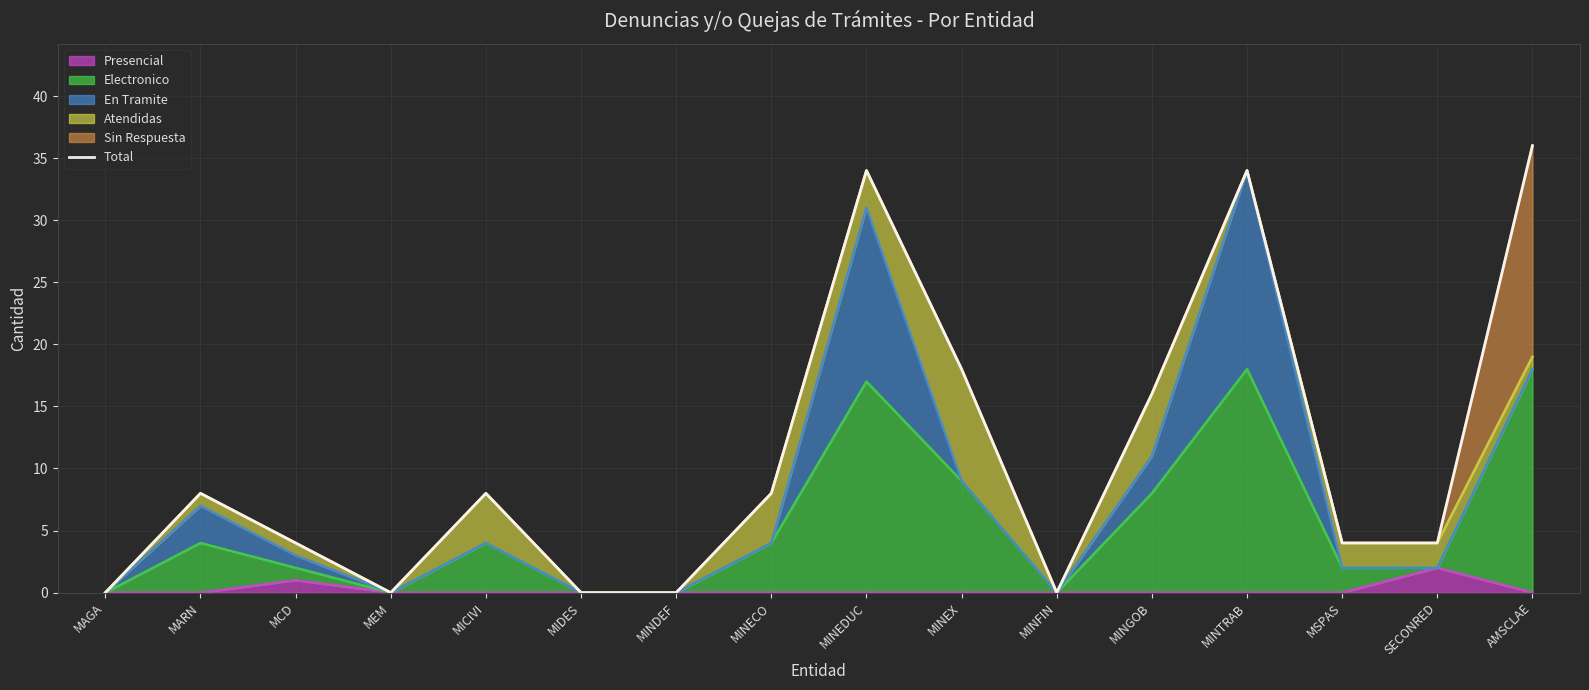

Reading left to right, transcribe all the data shown in this chart.

0	8	4	0	8	0	0	8	34	18	0	16	34	4	4	36